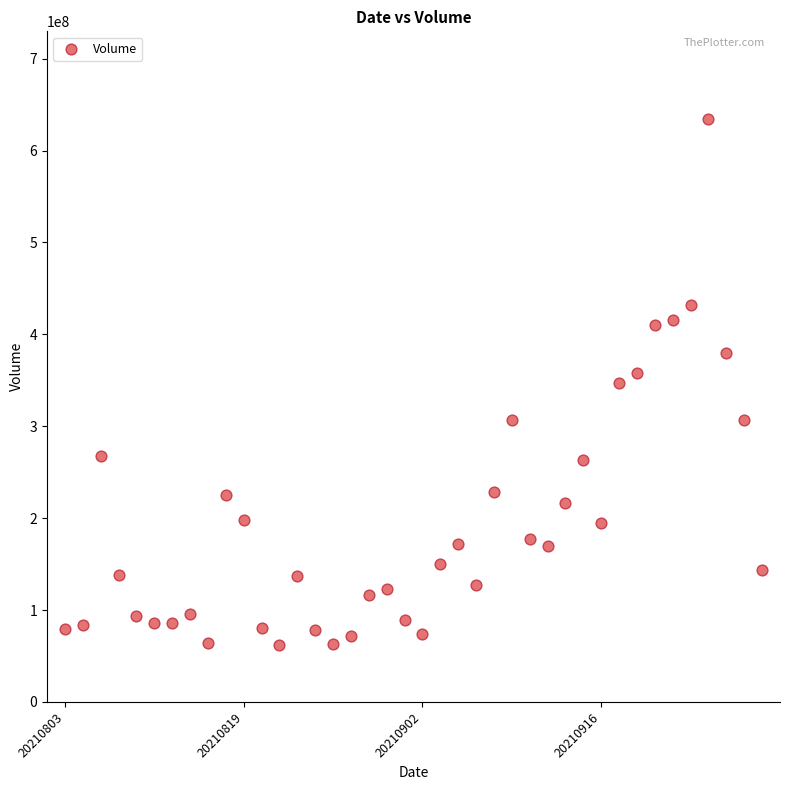

What is the range of Y values (max minus min)?

572610800